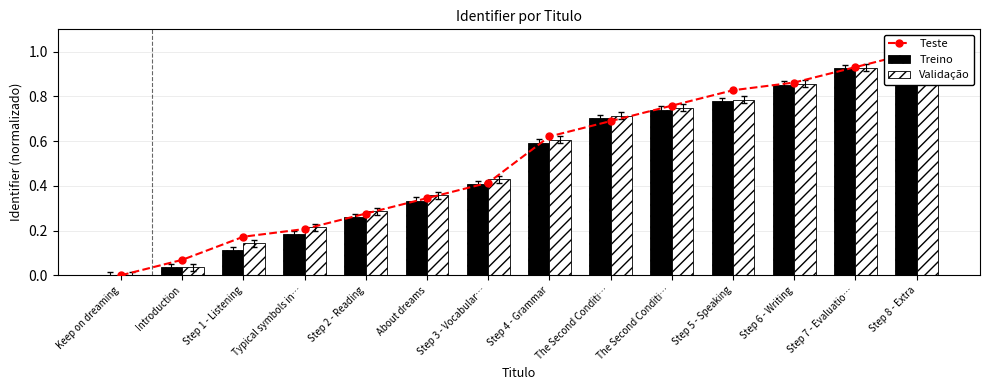

How many distinct data groups are displayed?

3